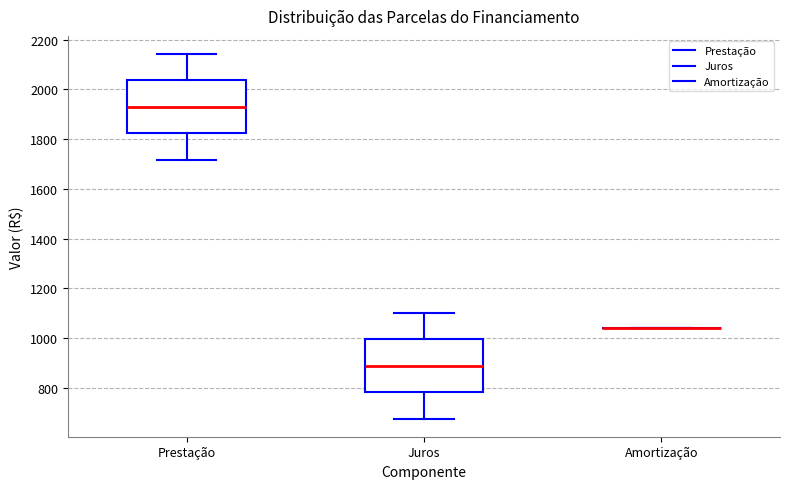

Reading left to right, transcribe this box plot: for each box, give where its median line is, the range the box spans, and where its two whiskers end, as read against the y-axis. The values are not printed on the chart, so give them approximately, as read against the axis.

Prestação: median 1920, box 1820 to 2040, whiskers 1720 to 2140
Juros: median 880, box 780 to 1000, whiskers 680 to 1100
Amortização: box collapsed to a line at 1040, whiskers 1040 to 1040